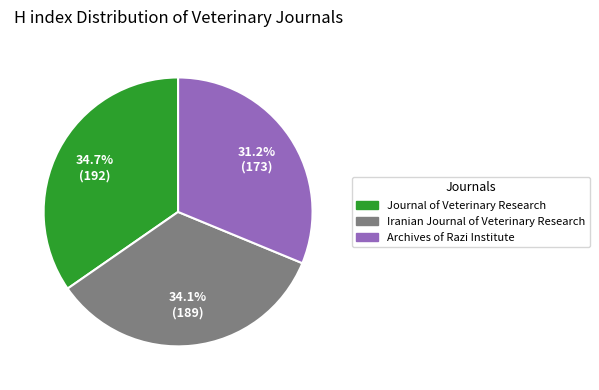

Is it true that Archives of Razi Institute is 39% of the pie?

False